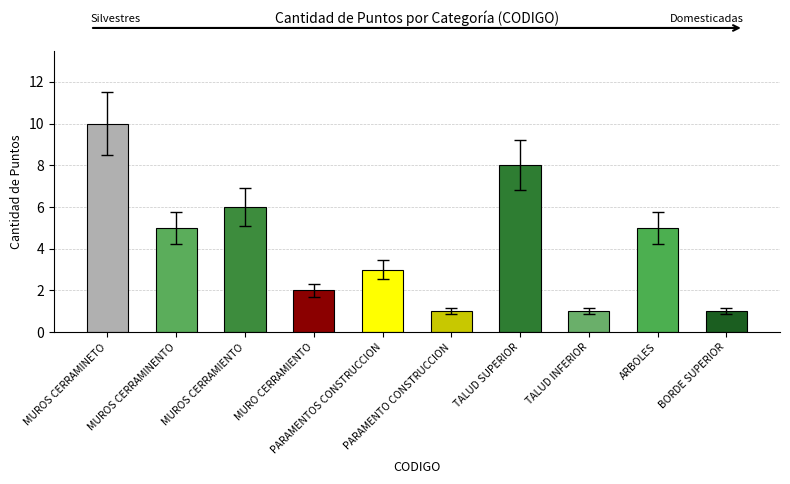

The value at MUROS CERRAMINENTO is 5. True or false?

True